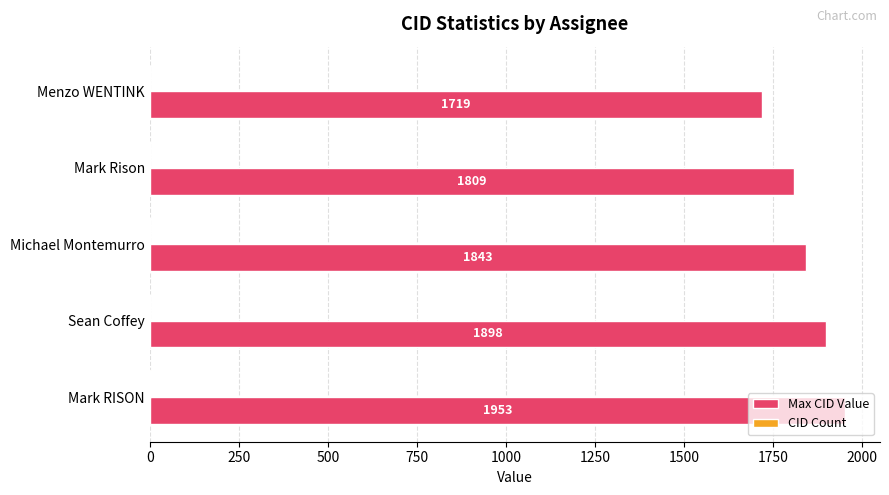

Between Michael Montemurro and Mark Rison, which series saw the biggest shift?

Max CID Value